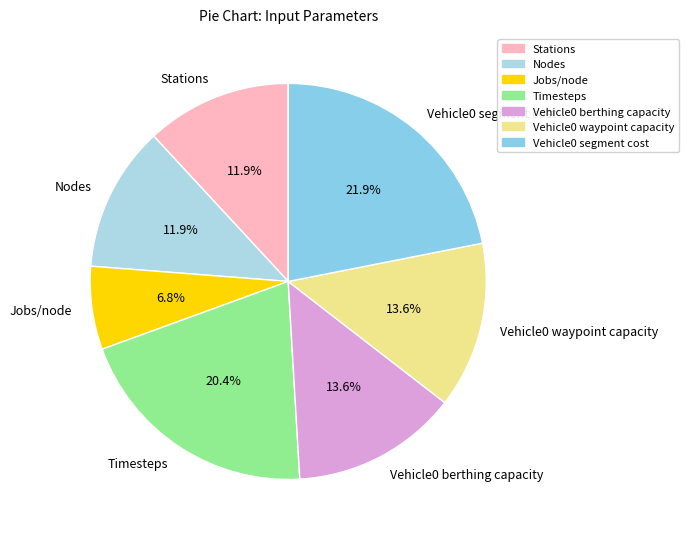

The Vehicle0 segment cost slice represents 22% of the pie. True or false?

True